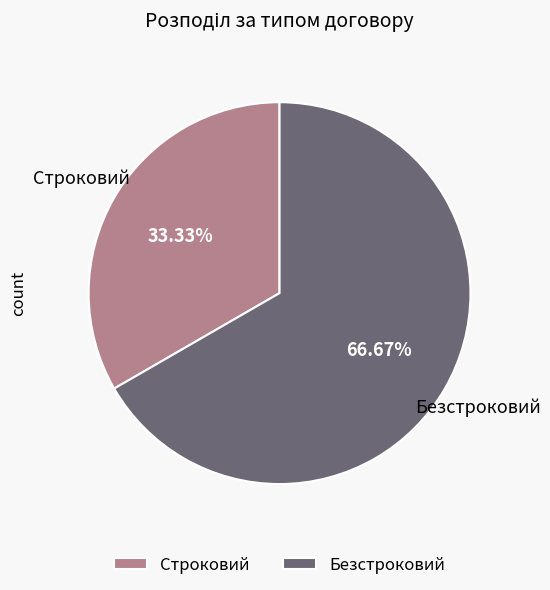

Is it true that Безстроковий is 67% of the pie?

True